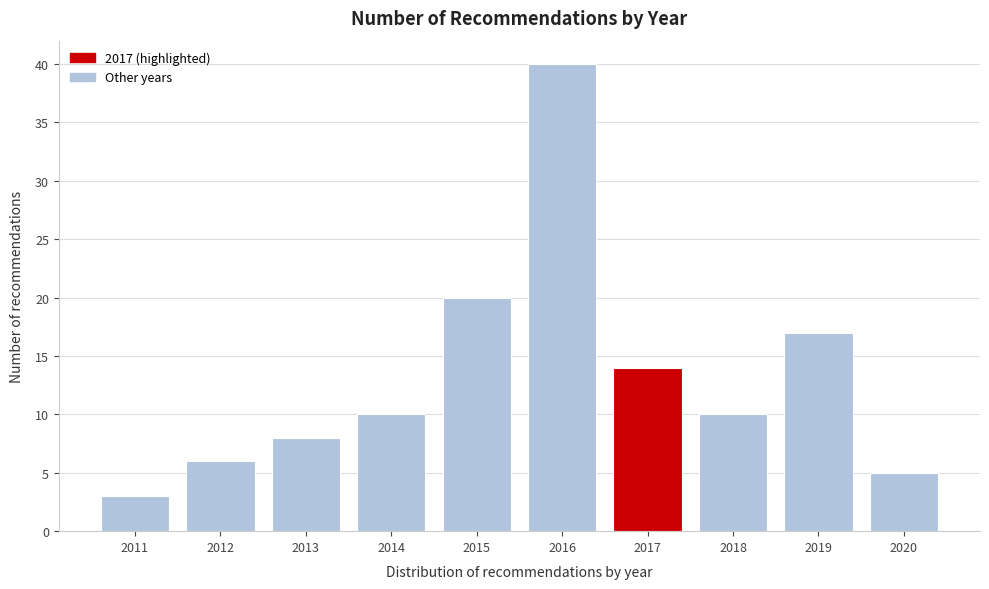

Reading left to right, what are all the values shown in this chart?

2011=3	2012=6	2013=8	2014=10	2015=20	2016=40	2017=14	2018=10	2019=17	2020=5